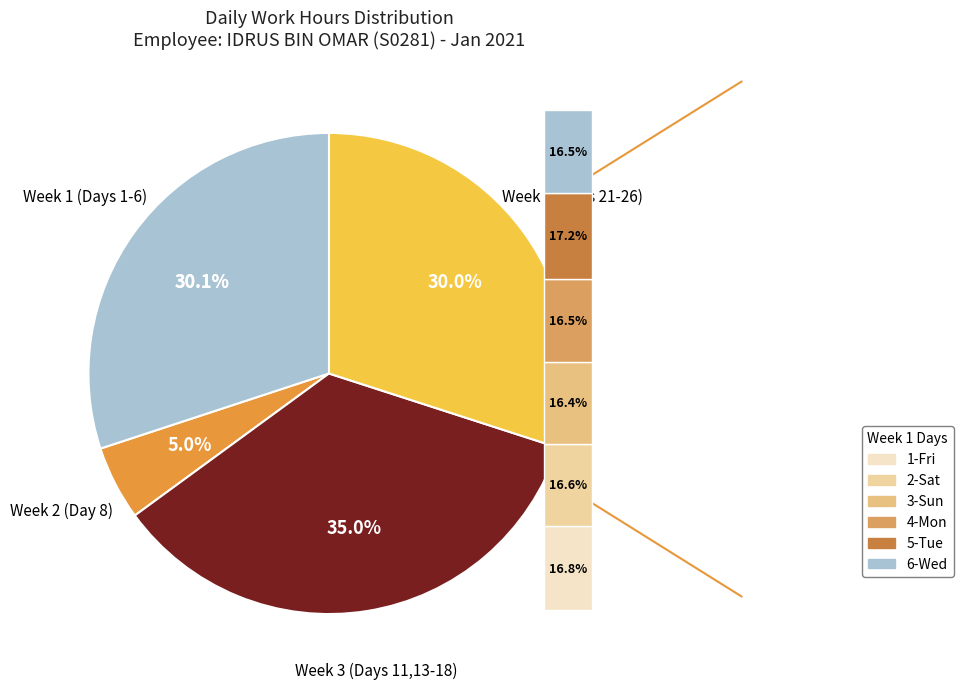

Is there any slice that represents more than half of the pie?

No